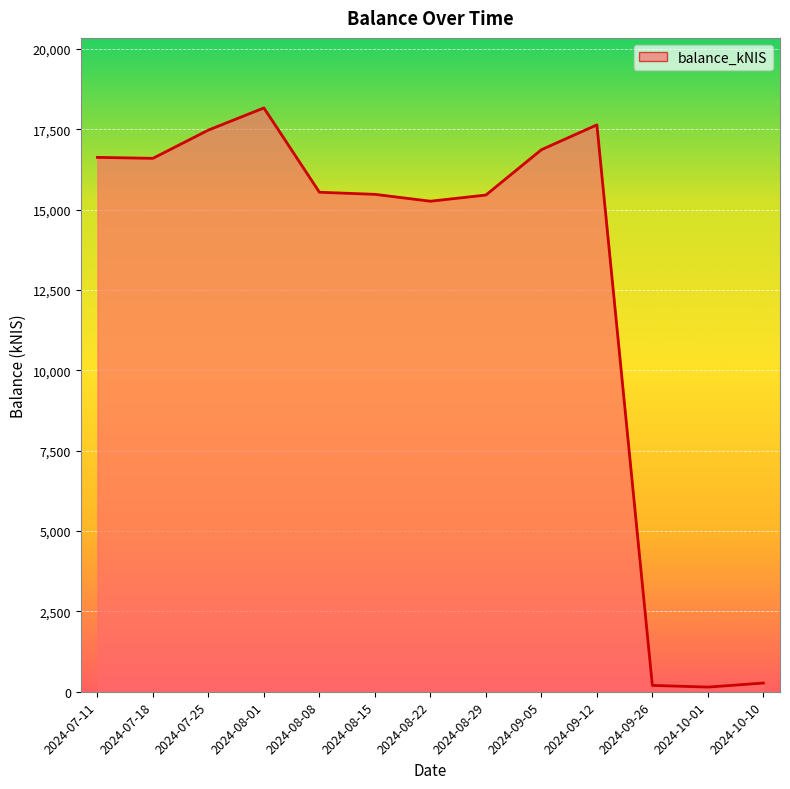

Does the chart have visible grid lines?

Yes